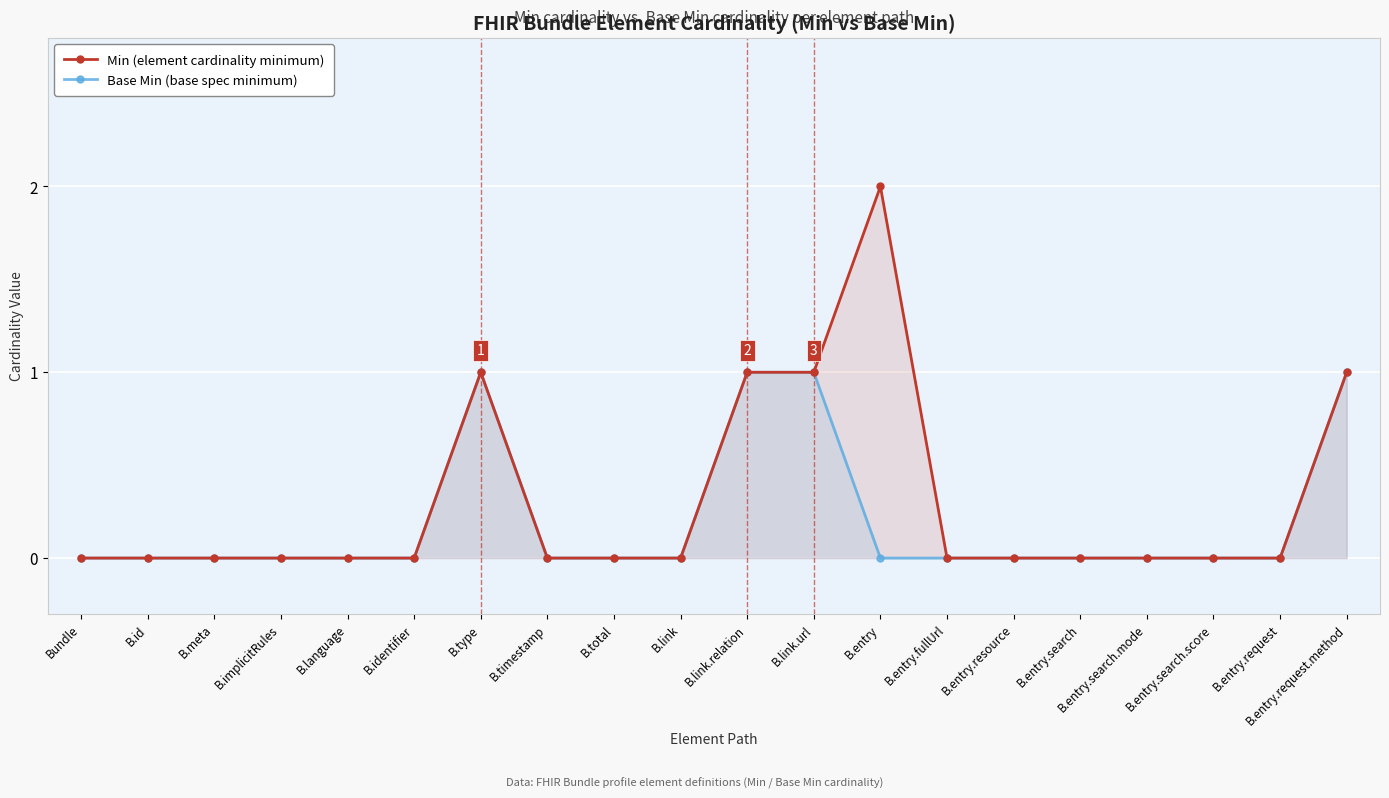

At which label does Min reach its peak?

B.entry